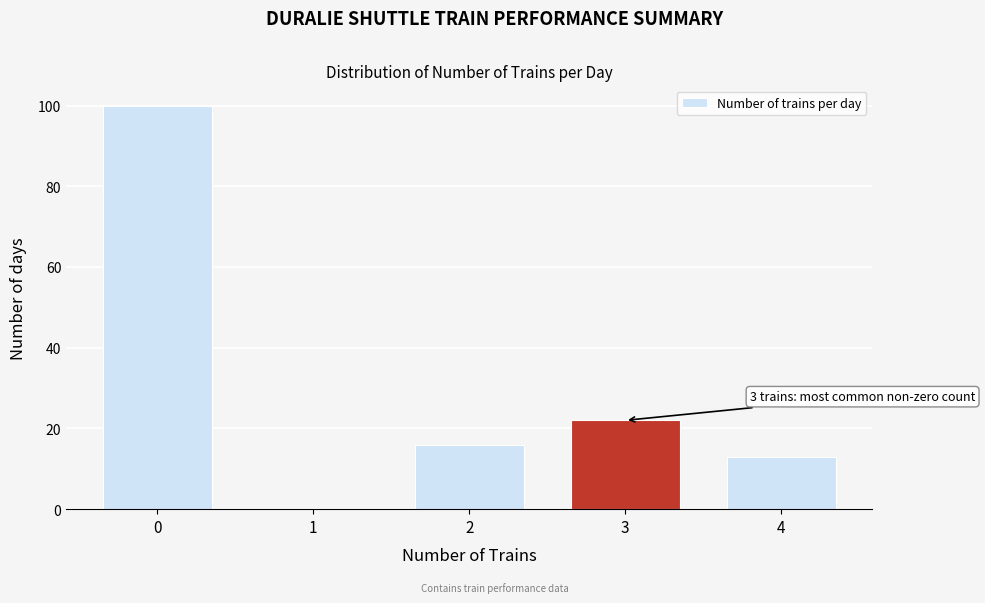

Reading right to left, extract all data points from this chart.

4=13	3=22	2=16	1=0	0=100